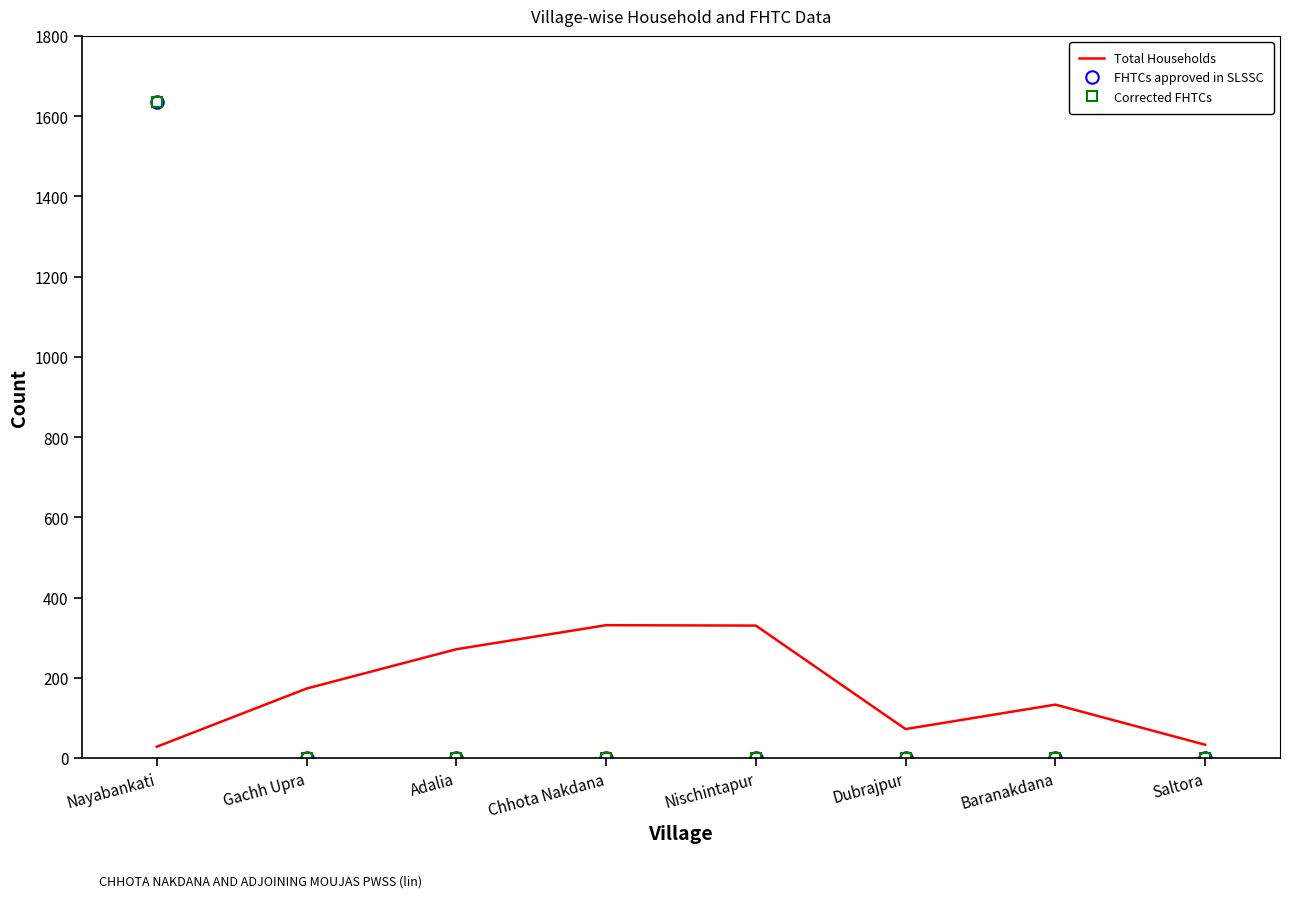

Which series has the widest spread of values?

FHTCs approved in SLSSC